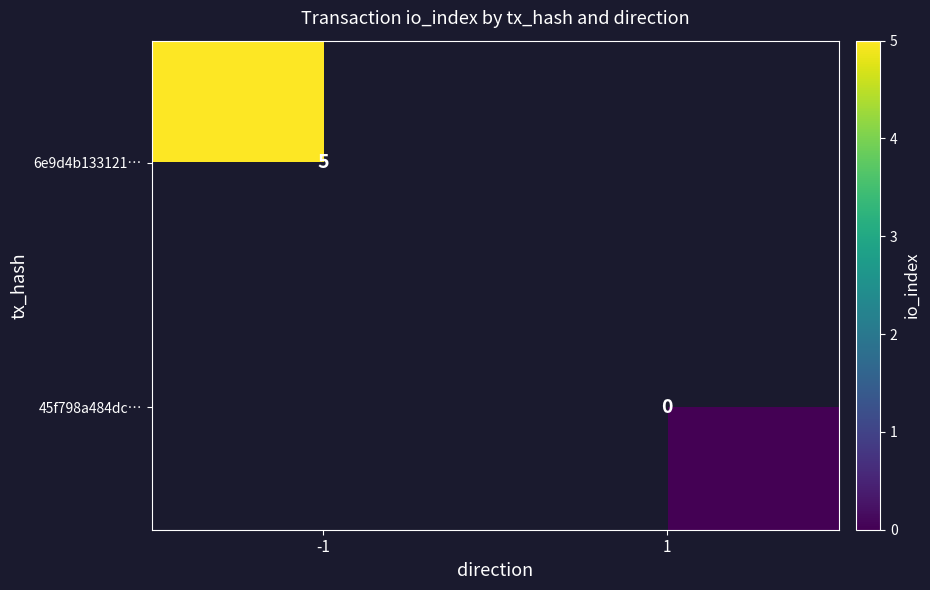

Which series has the largest range (max minus min)?

6e9d4b133121…